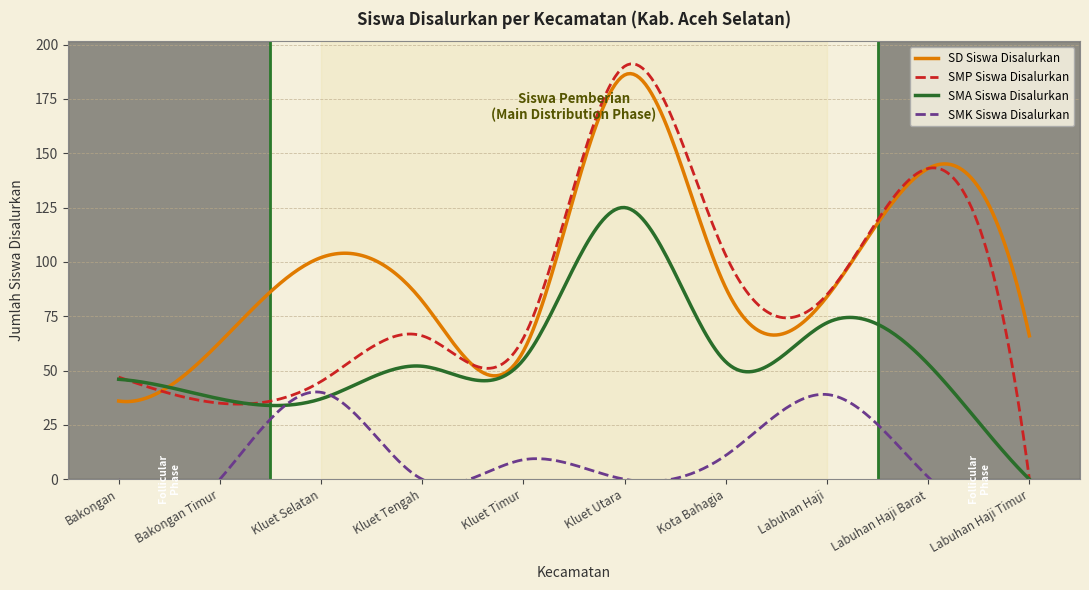

Is the value of SD Siswa Disalurkan at Kec. Kluet Timur greater than the value of SMK Siswa Disalurkan at Kec. Kota Bahagia?

Yes